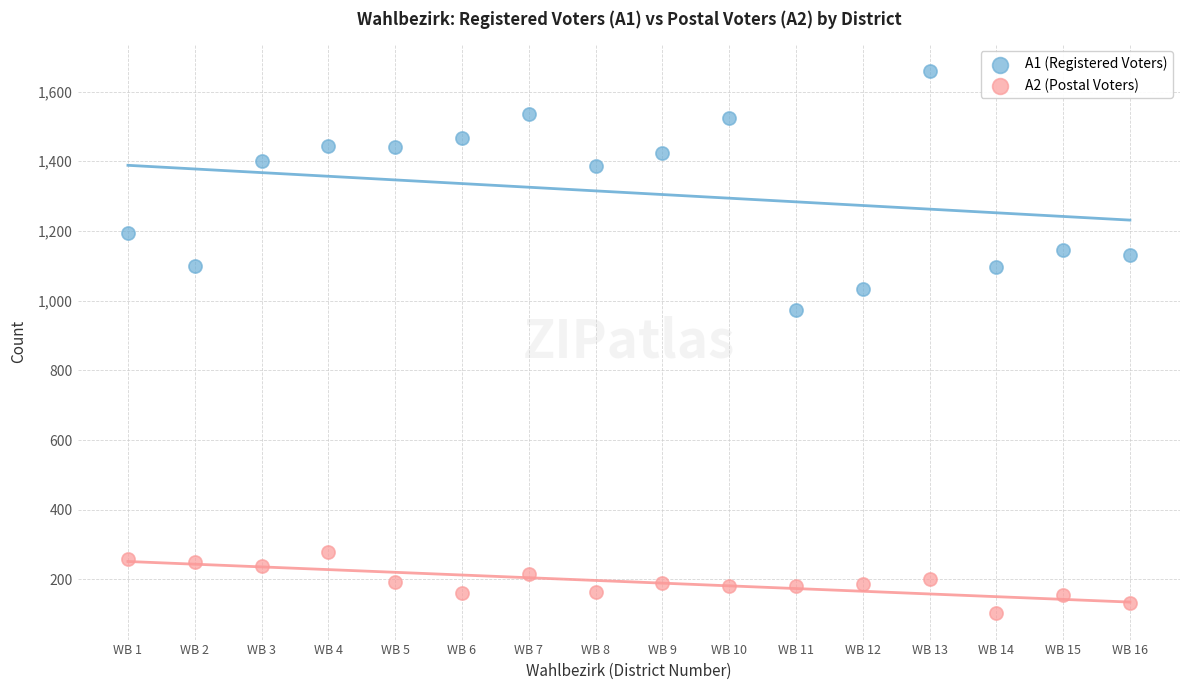

Which series reaches the minimum Y coordinate?

A2 (Postal Voters)